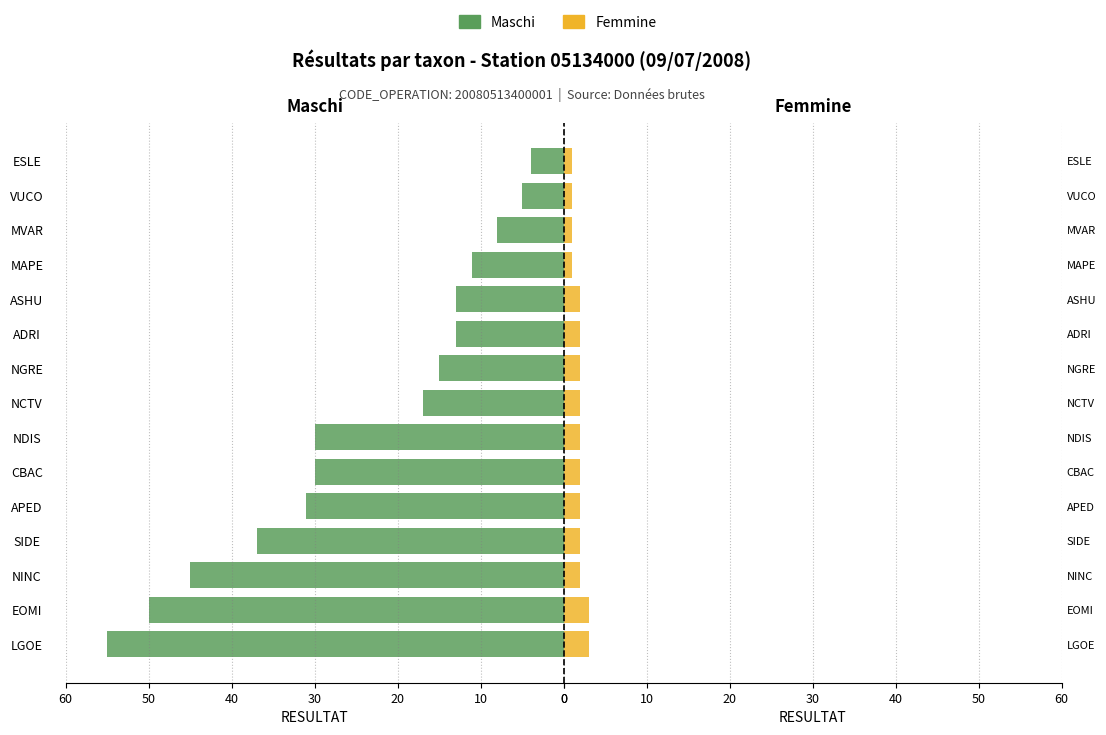

List the series in order of their overall mean, highest first.

Maschi, Femmine